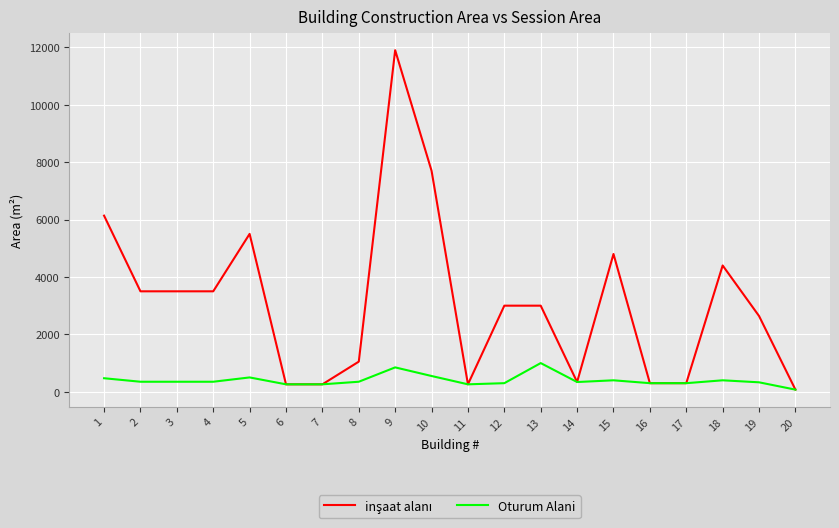

Which category has the highest value in the Oturum Alani series?

13